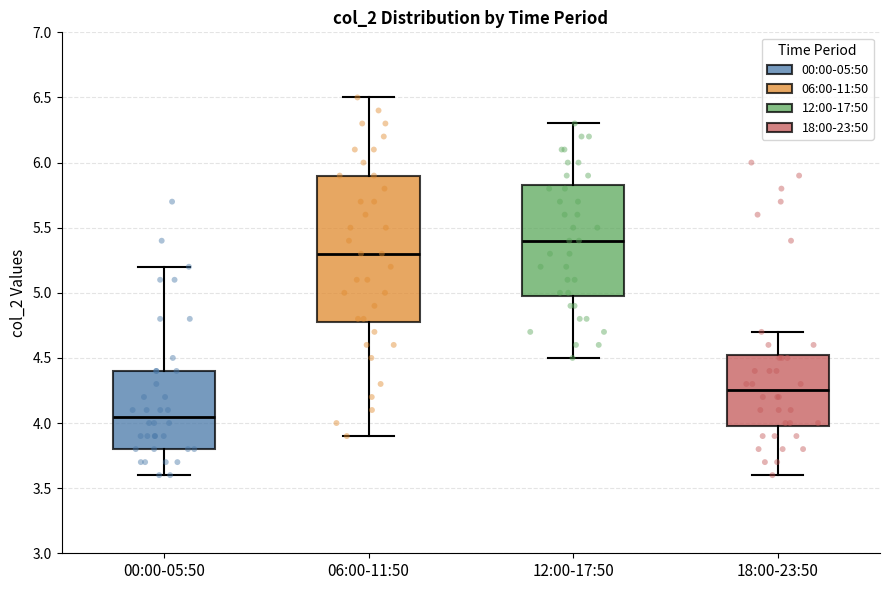

Which box has the highest median line?

12:00-17:50